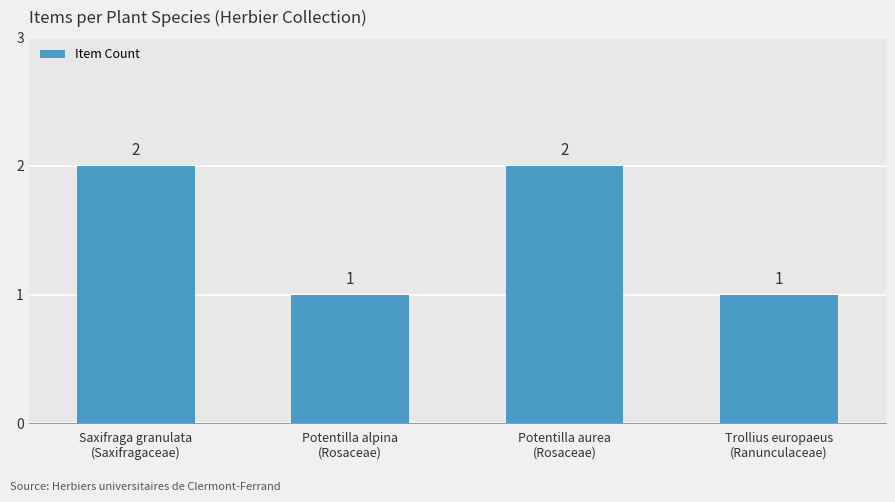

How many values are between 1 and 2?

4